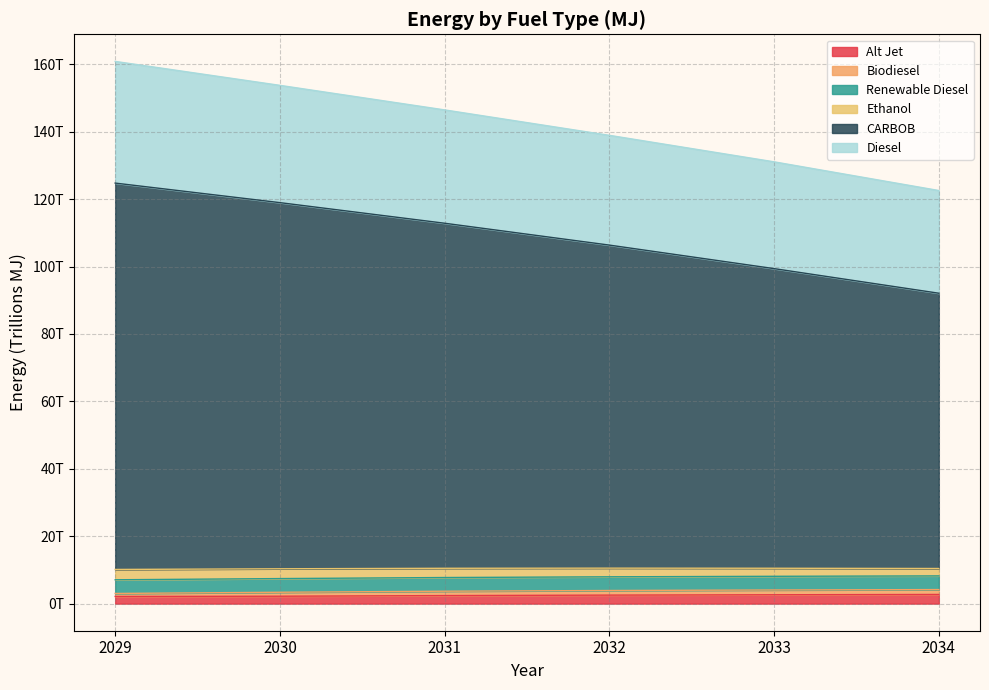

Does the chart display data point markers on the line(s)?

No